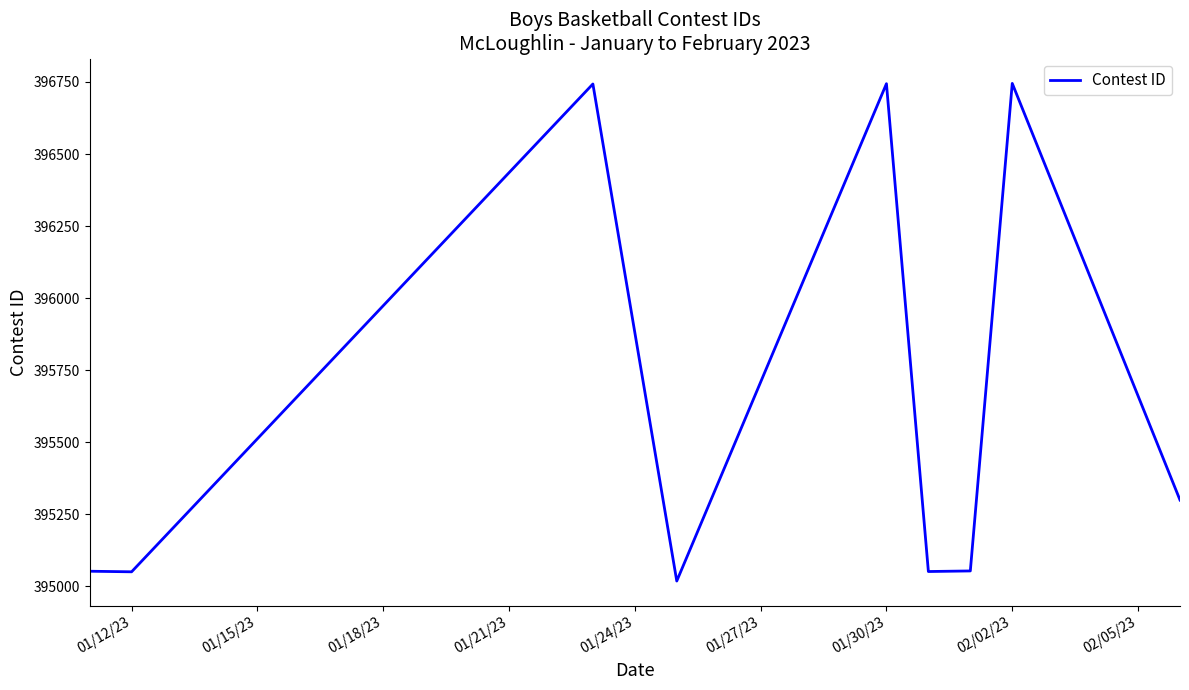

What is the difference between the maximum and minimum values?

1727